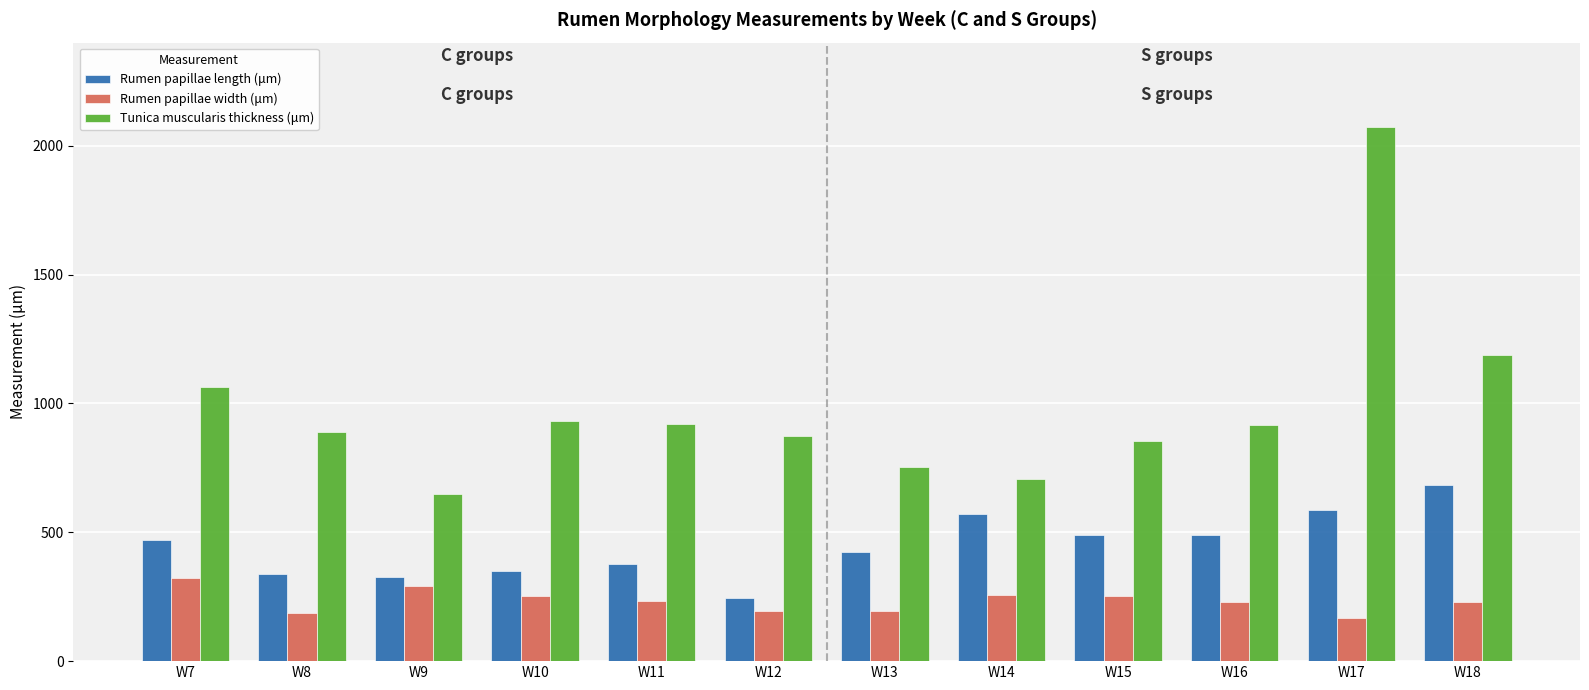

Is it true that Rumen papillae length (μm) equals 584.6 at W17?

True